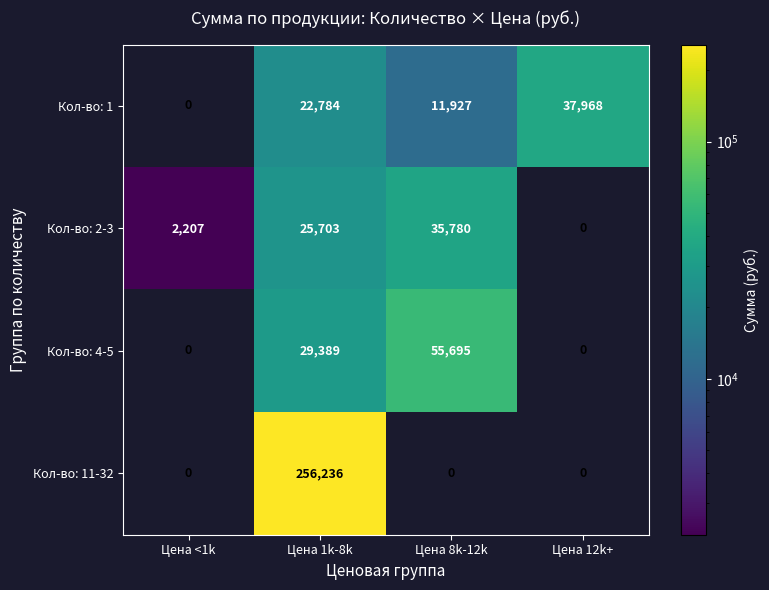

List the series in order of their peak value, highest first.

Кол-во: 11-32, Кол-во: 4-5, Кол-во: 1, Кол-во: 2-3